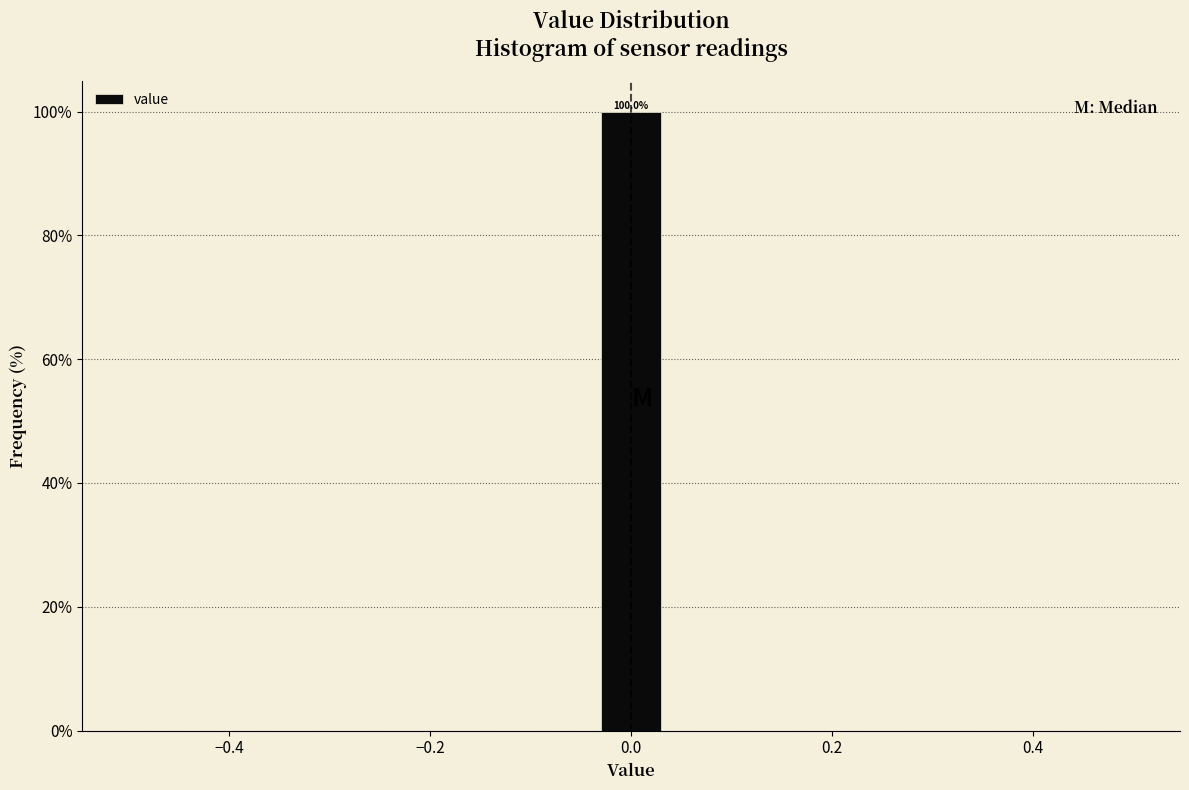

Around what value on the x-axis is the tallest bar? Give the approximate position of its centre, as read against the axis.

0.00